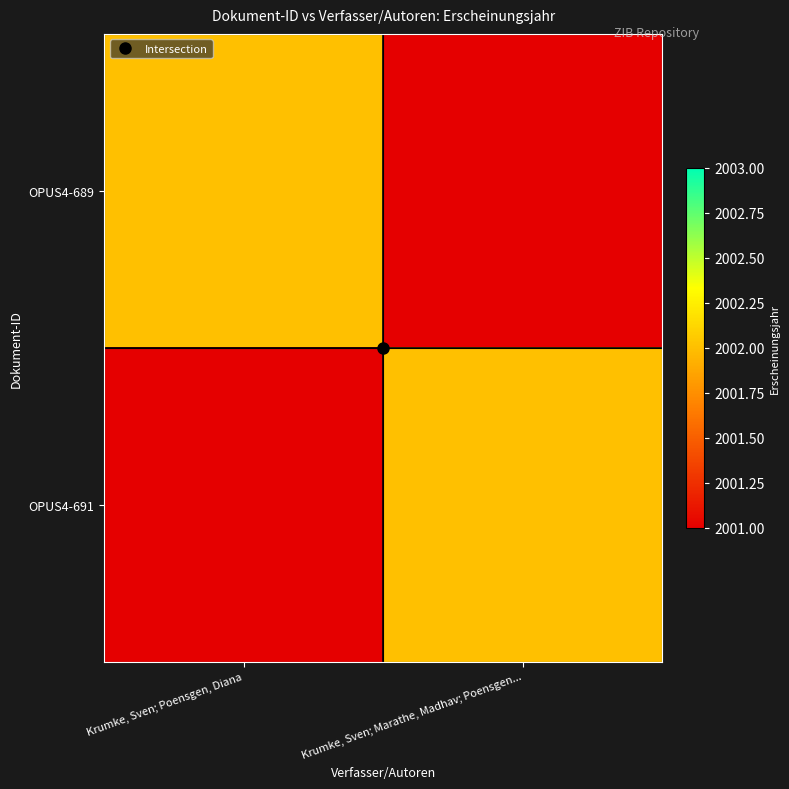

Rank the series at Krumke, Sven; Marathe, Madhav; Poensgen... from lowest to highest value.

OPUS4-689, OPUS4-691